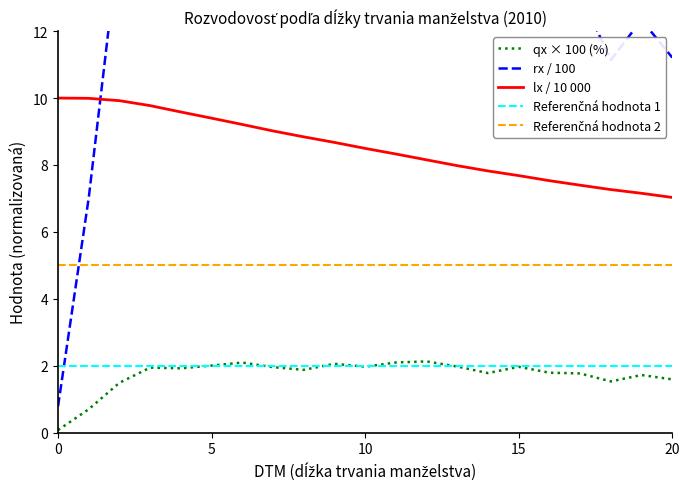

What is the value of the Tabuľkový počet rozvodov (rx) point at the 3rd from the left?

14.8